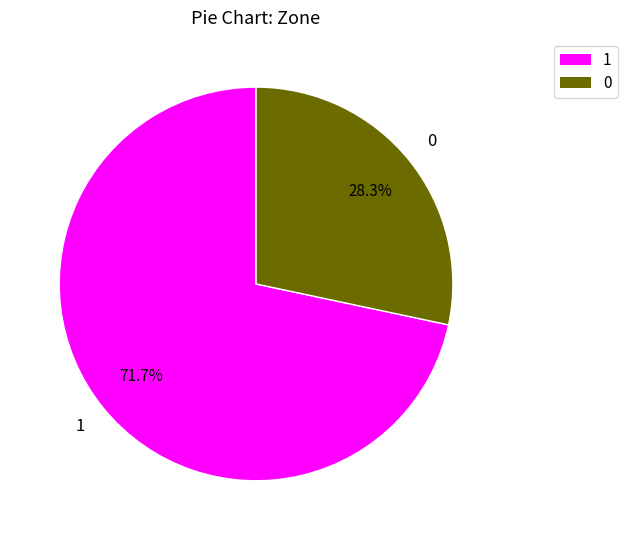

To the nearest percent, what is the difference between the largest and smallest slice percentages?

43%